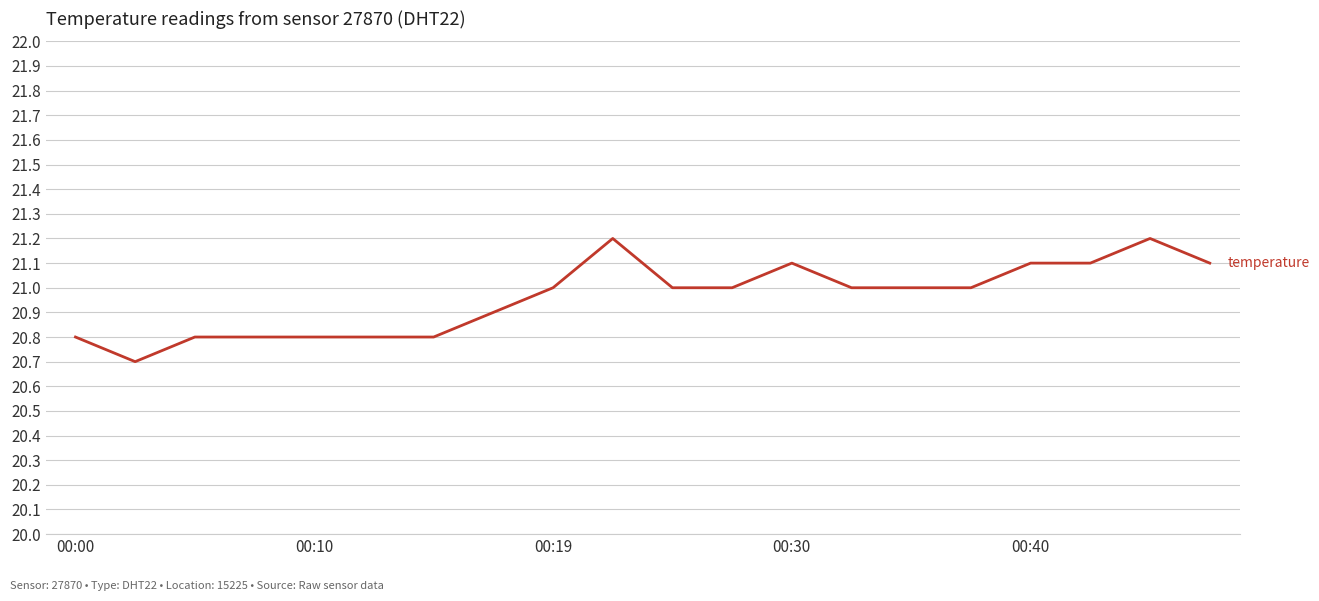

What is the smallest value displayed?

20.7